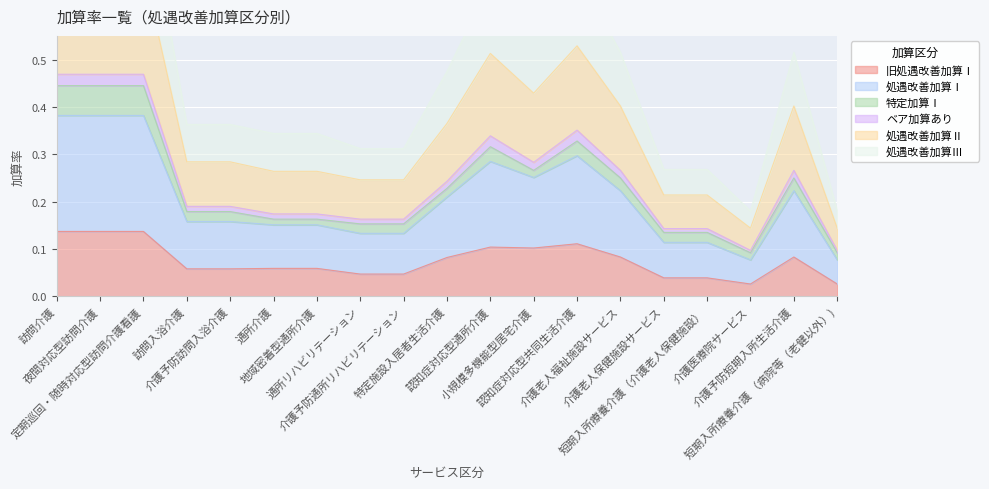

How many interior local valleys does the 処遇改善加算Ⅰ series have?

2